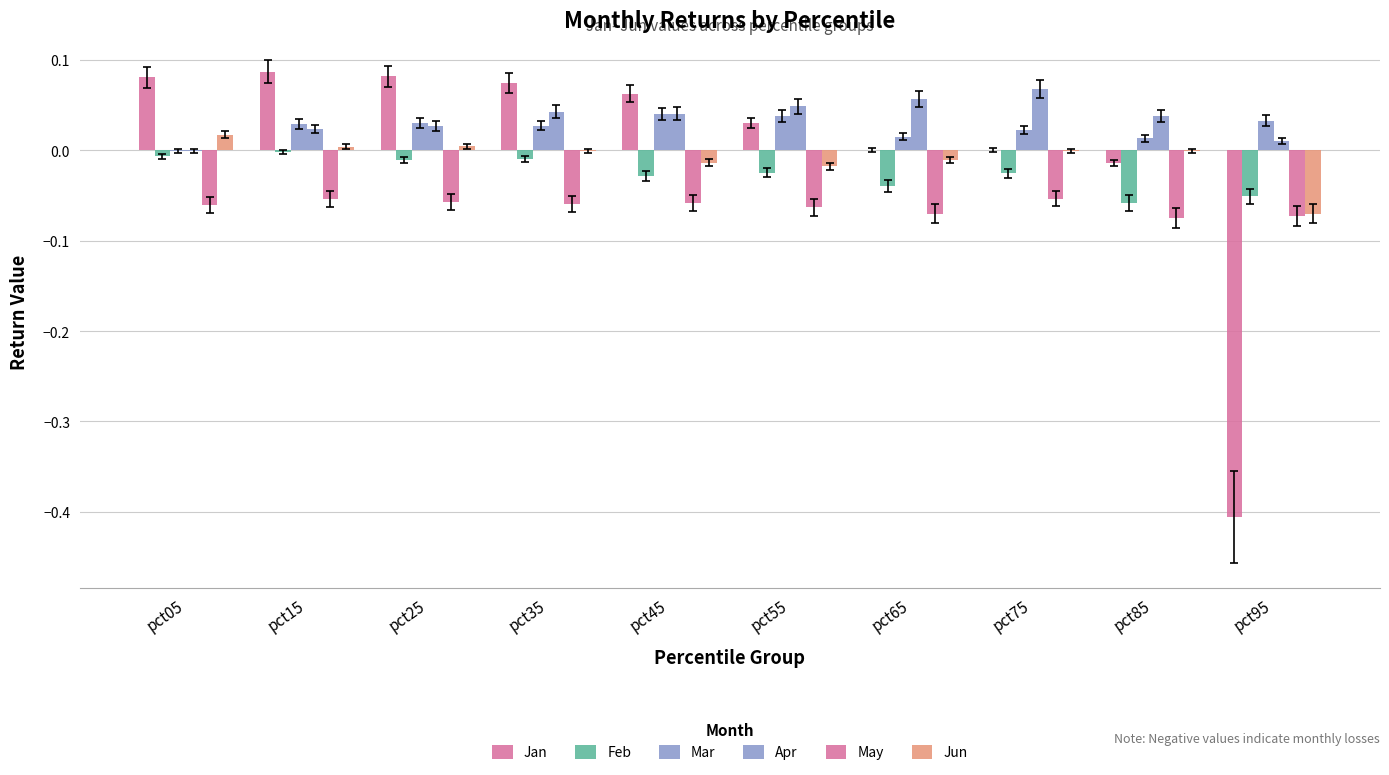

Between pct95 and pct65, which is larger?

pct65